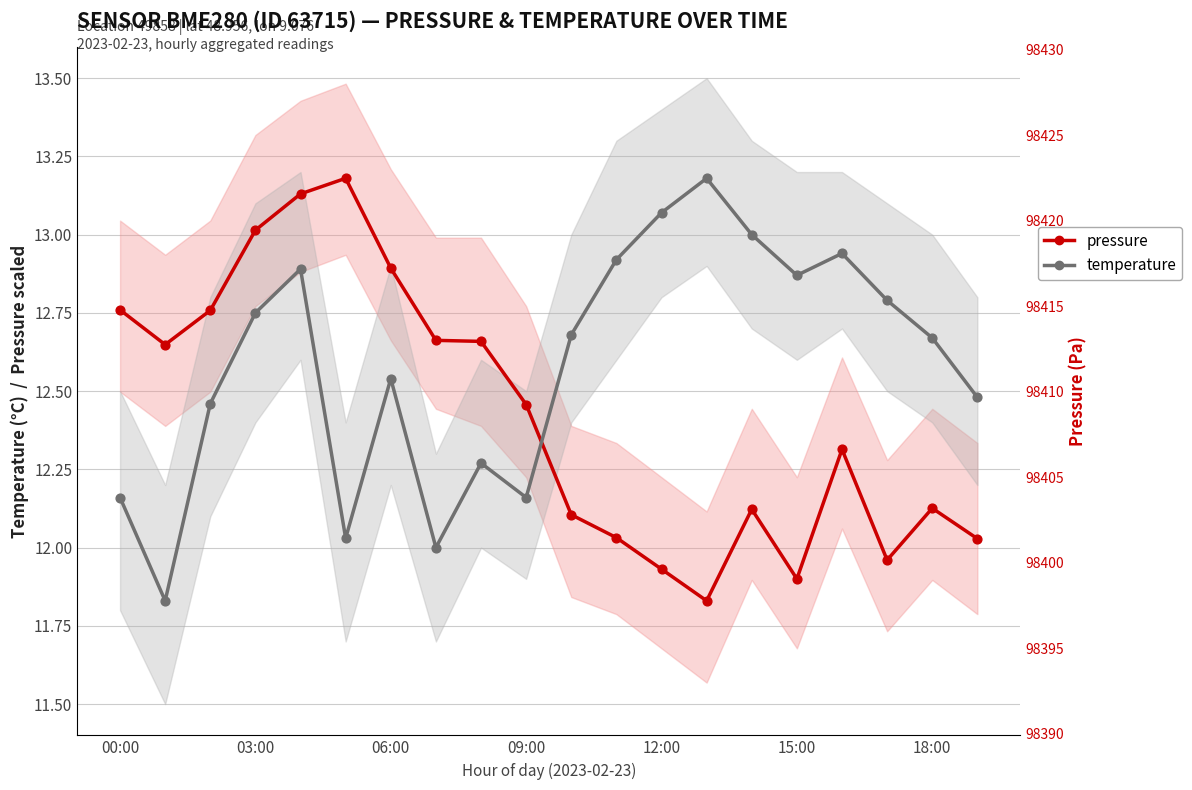

What is the total value across all series at 19?

24.5